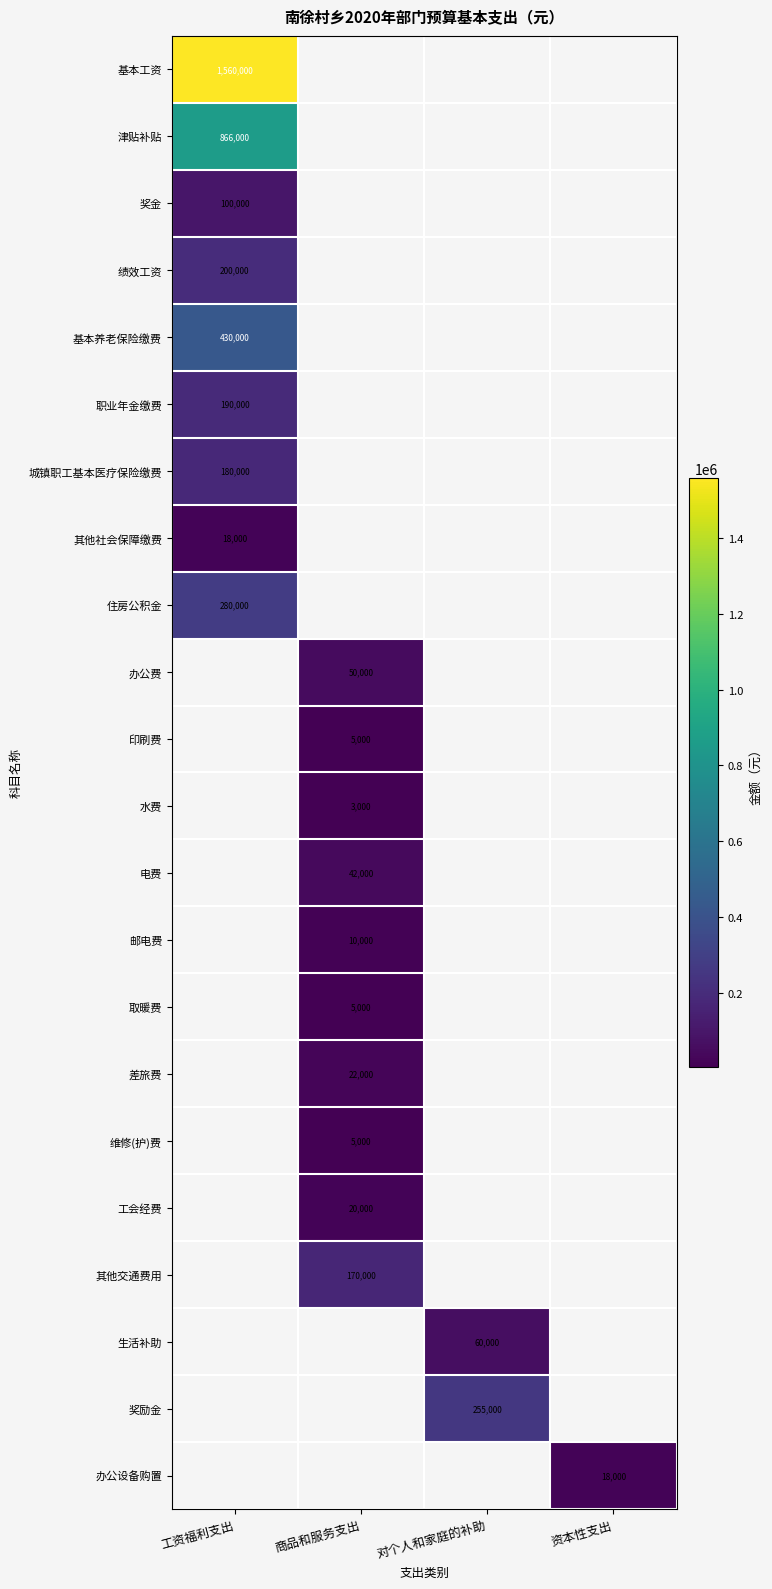

True or false: 维修(护)费 has a value of 8842 at 商品和服务支出.

False